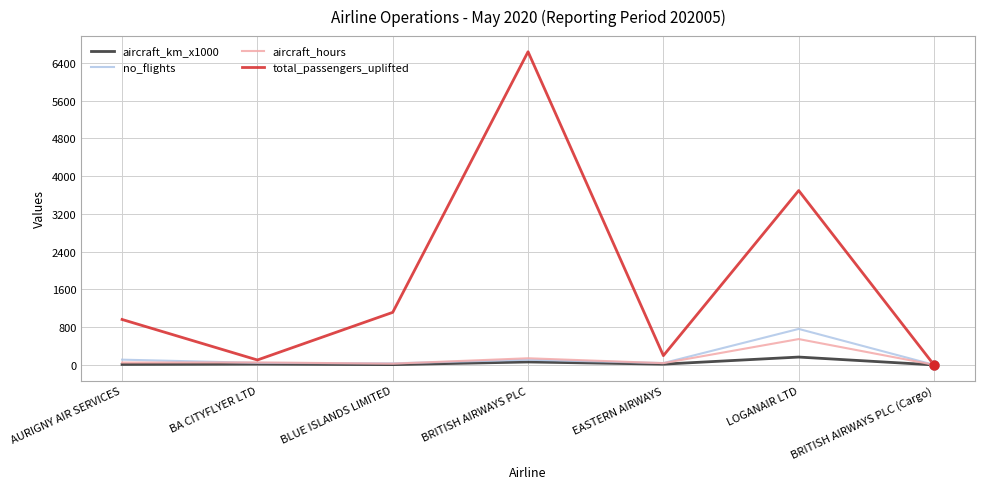

Which series has the widest spread of values?

total_passengers_uplifted